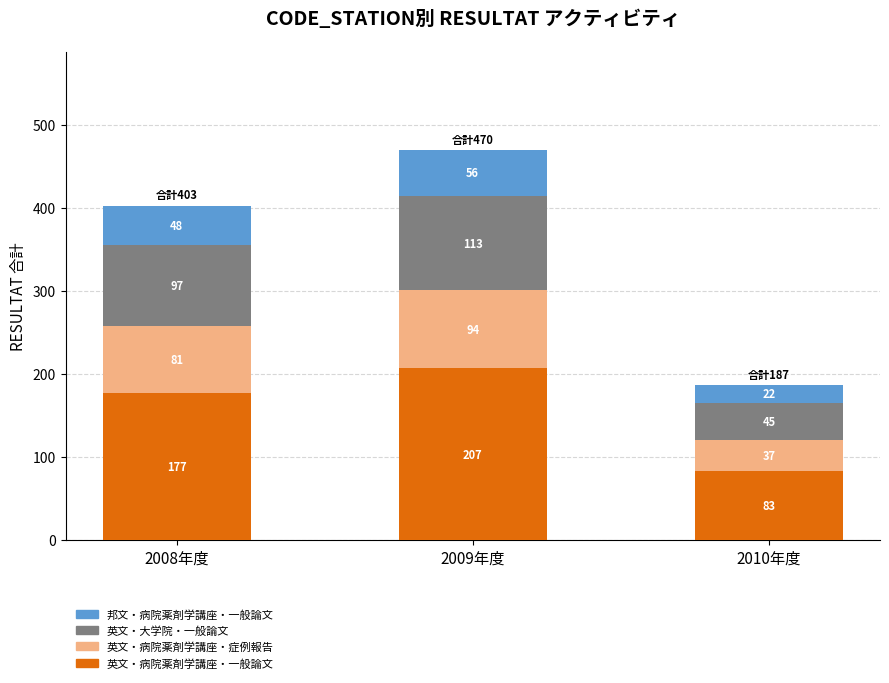

What is the approximate value of 英文・病院薬剤学講座・一般論文 at 2010年度, to the nearest 10?

80